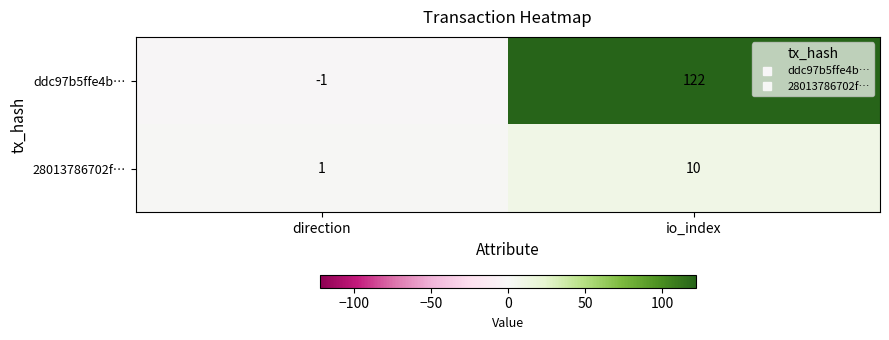

At how many categories does at least one series exceed 48?

1